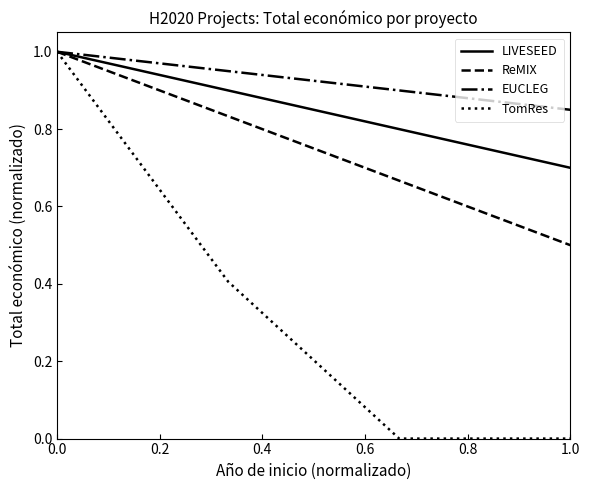

What is the maximum value for LIVESEED?

1.0